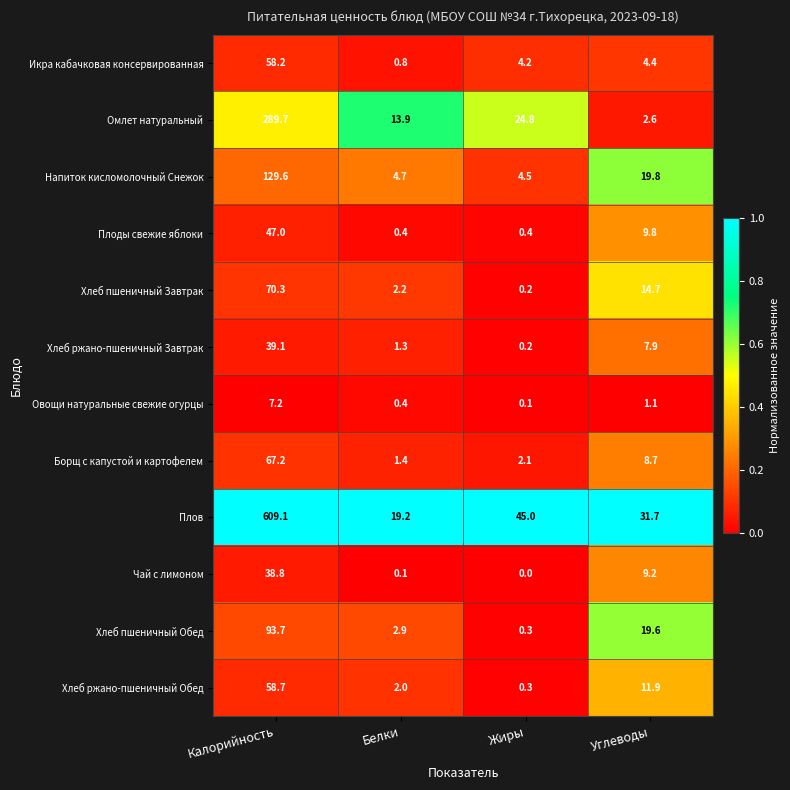

Which category has the lowest value across all series?

Жиры